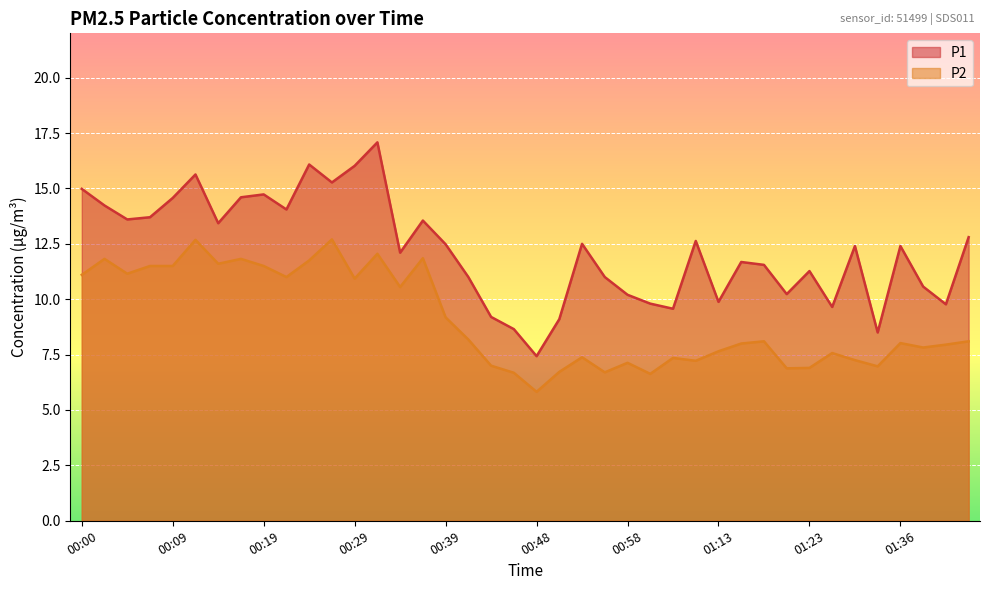

What is the lowest value of the P2 series?

5.8